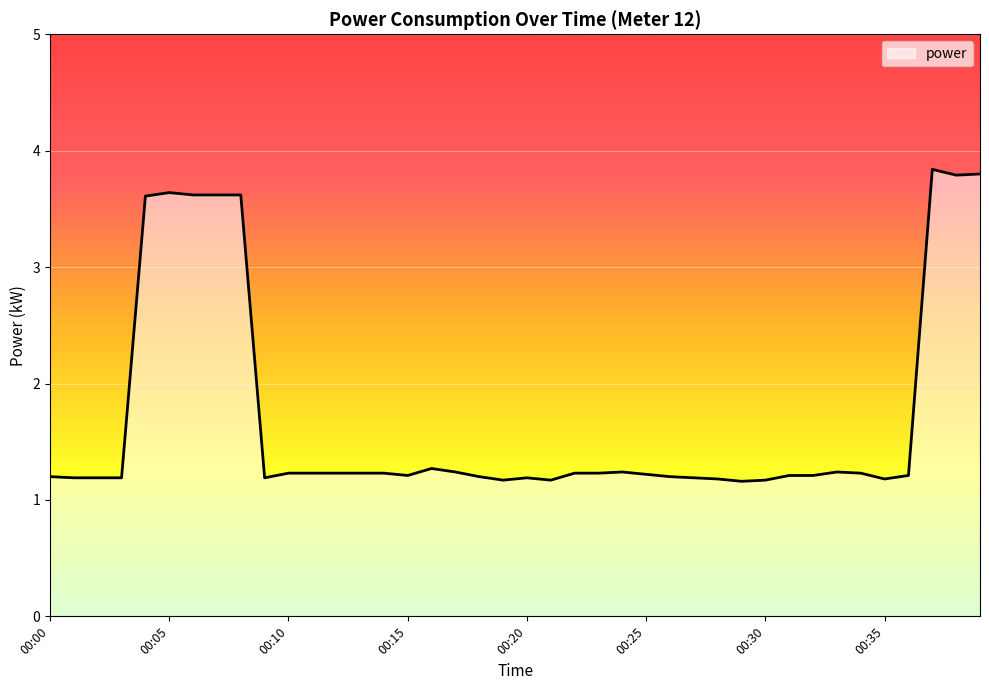

What is the difference between the maximum and minimum values?

2.7